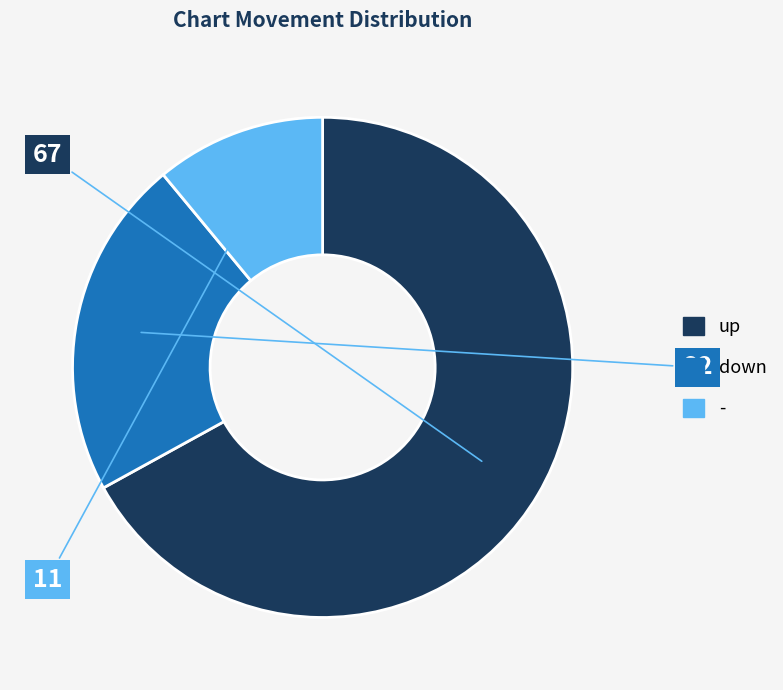

Which category accounts for the majority?

up